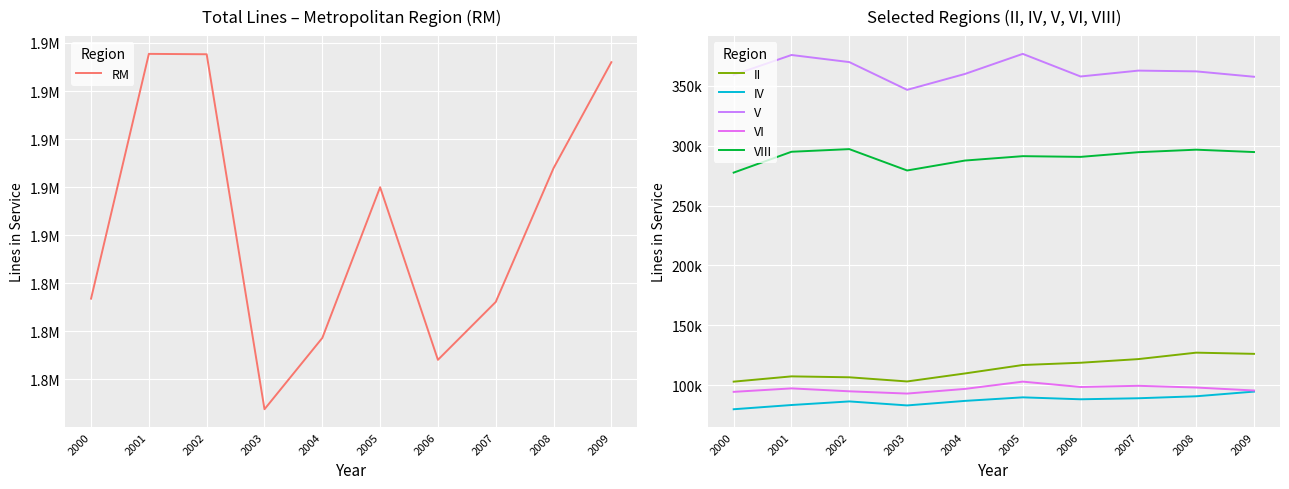

What is the lowest value of the II series?

103038